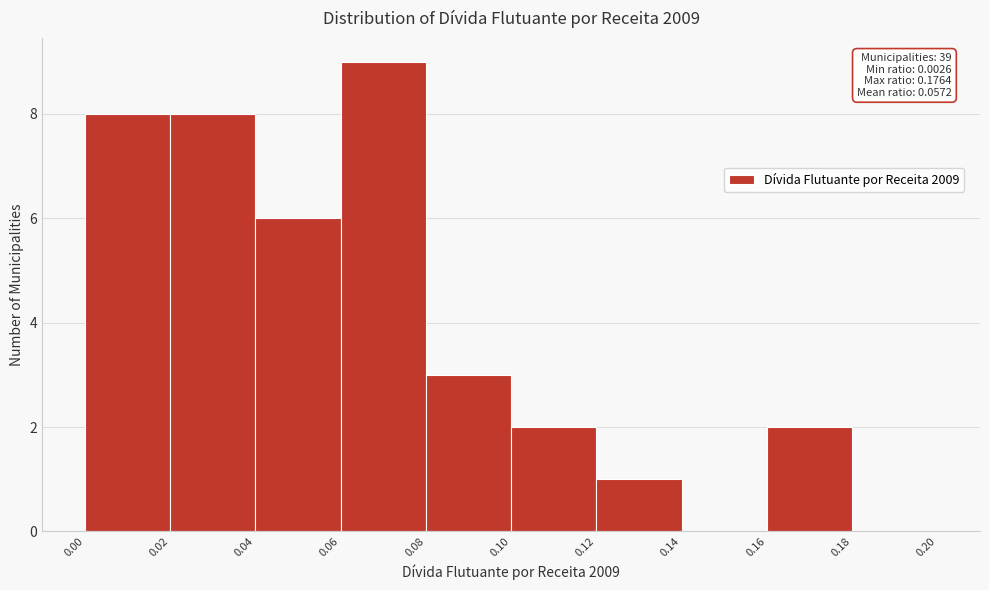

Which range on the x-axis has the tallest bar?

0.06 to 0.08